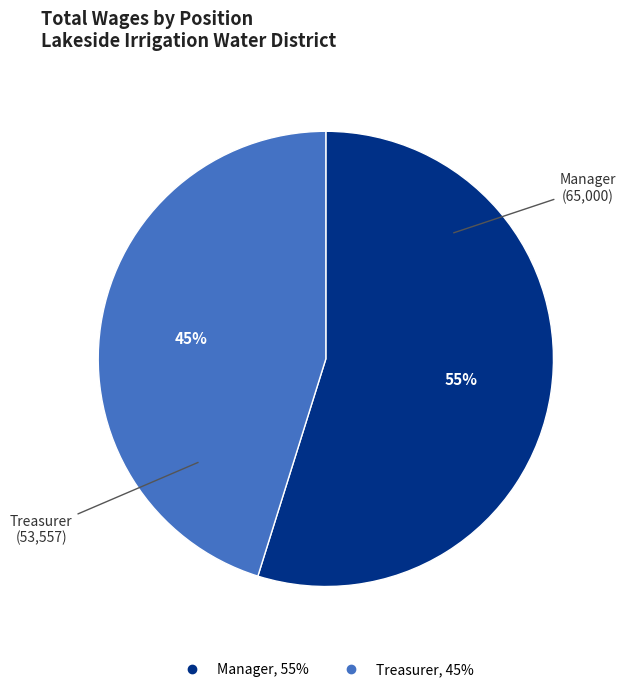

To the nearest percent, what is the average slice percentage?

50%